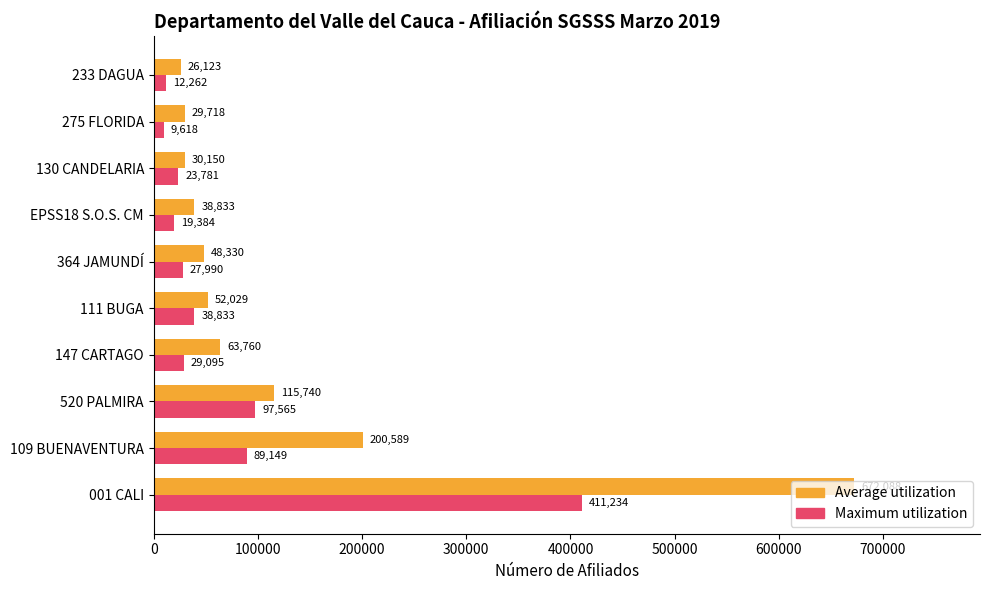

At how many categories does at least one series exceed 587227?

1